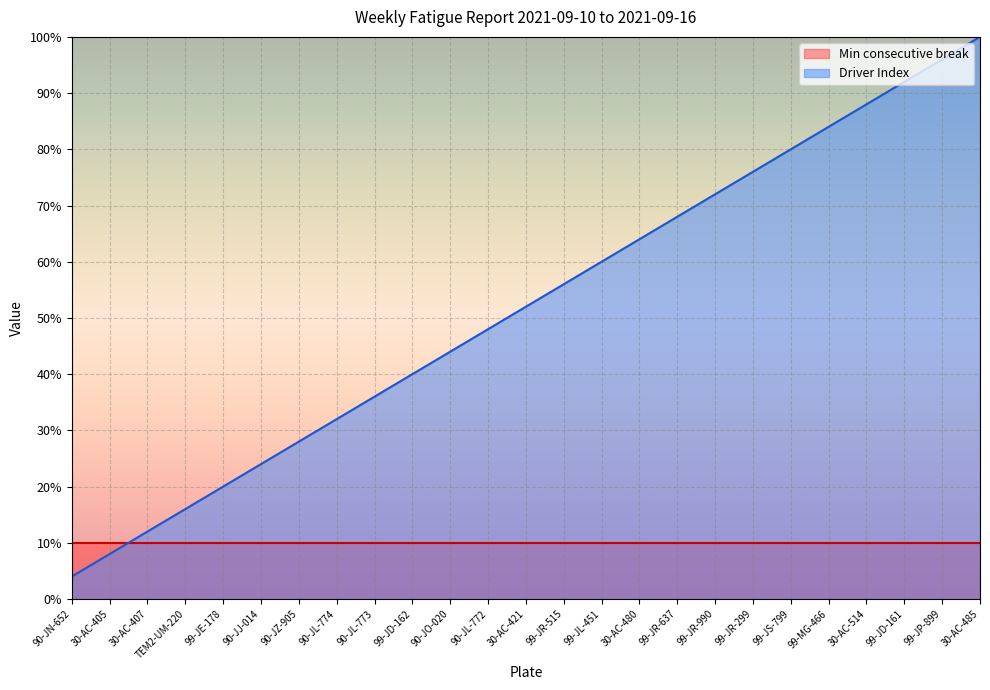

List the labels in order of value, smallest first.

90-JN-652, 30-AC-405, 30-AC-407, TEM2-UM-220, 99-JE-178, 90-JJ-014, 90-JZ-905, 90-JL-774, 90-JL-773, 99-JD-162, 90-JO-020, 90-JL-772, 30-AC-421, 99-JR-515, 99-JL-451, 30-AC-480, 99-JR-637, 99-JR-990, 99-JR-299, 99-JS-799, 99-MG-466, 30-AC-514, 99-JD-161, 99-JP-899, 30-AC-485